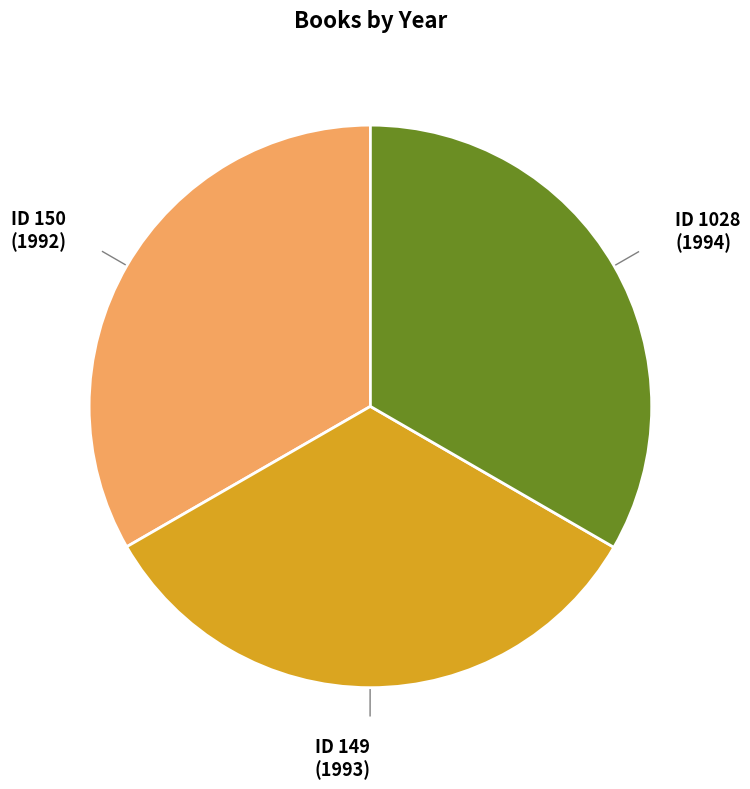

Is there a majority slice in this chart?

No